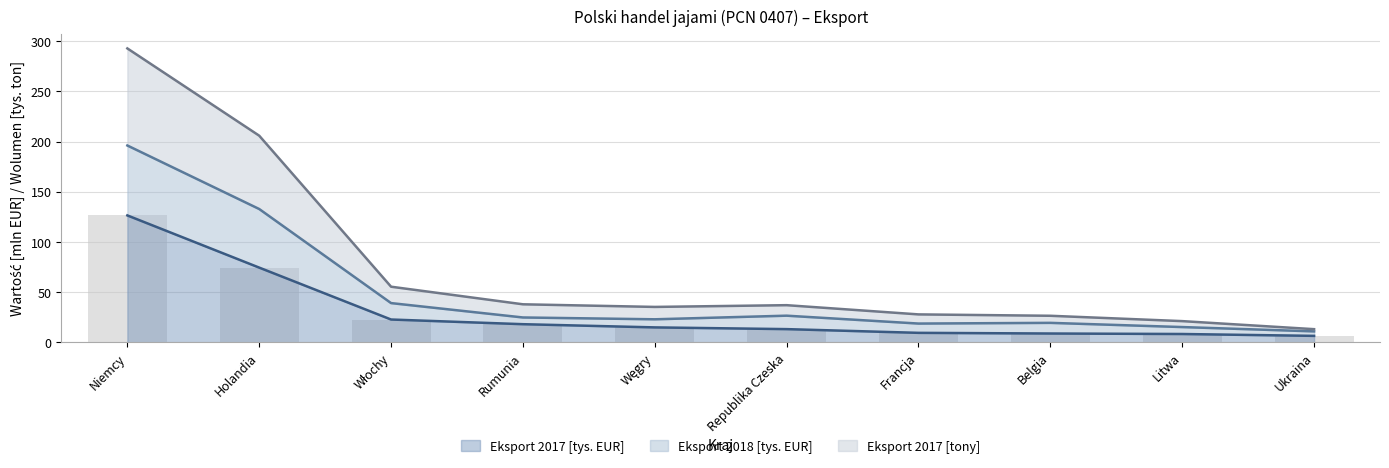

Where does the Eksport 2017 [tony] series first go above 24?

Niemcy